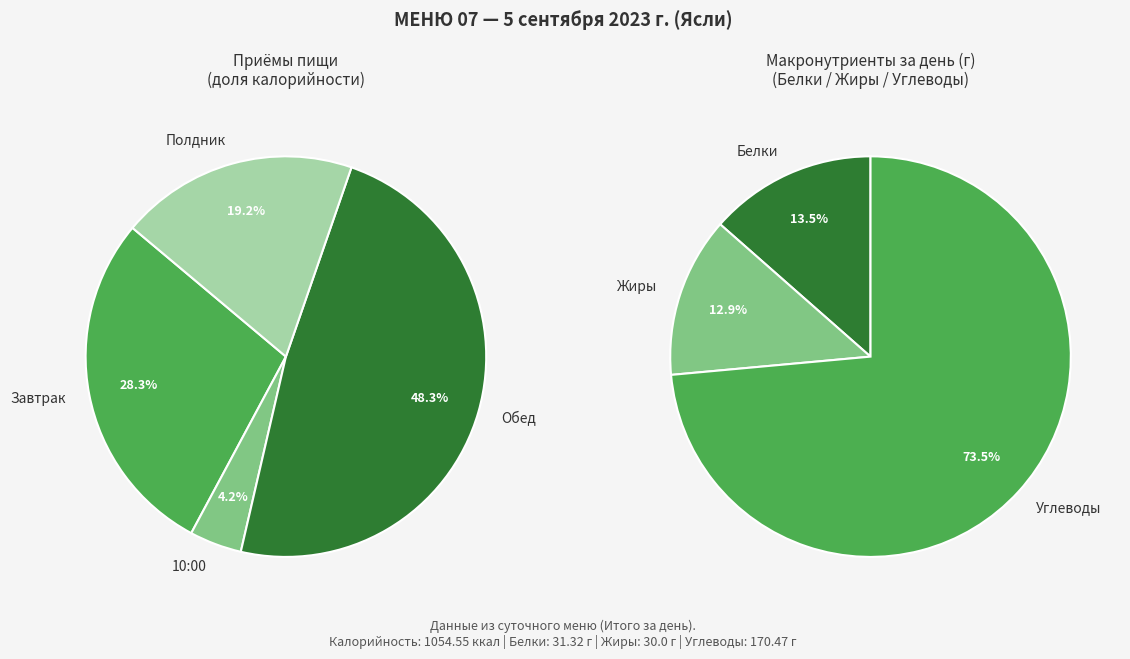

Which category has the biggest portion of the pie?

Обед